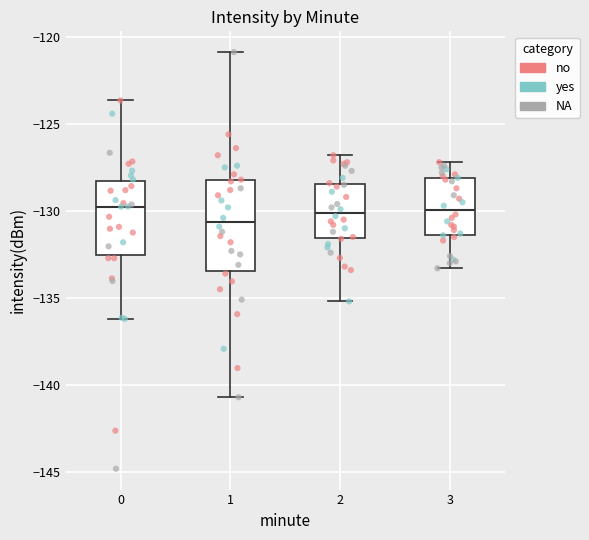

Where is the lower edge of the box at x = 3 on the y-axis? The values are not printed on the chart, so give them approximately, as read against the axis.

-131.5